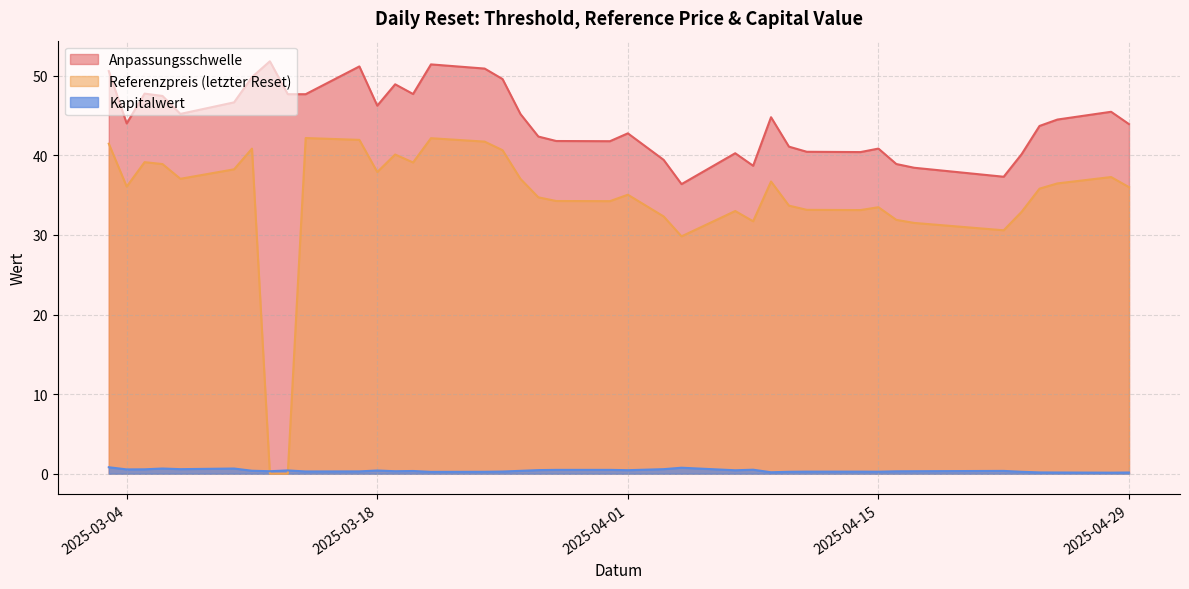

How many intersections are there between Kapitalwert and Referenzpreis (letzter Reset)?

2